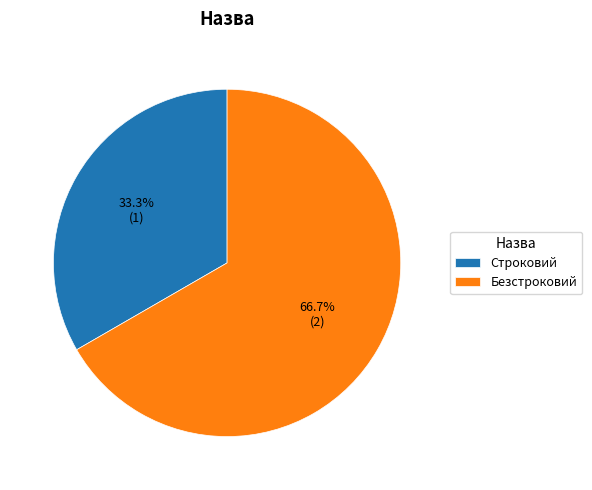

To the nearest percent, what portion does Строковий represent?

33%